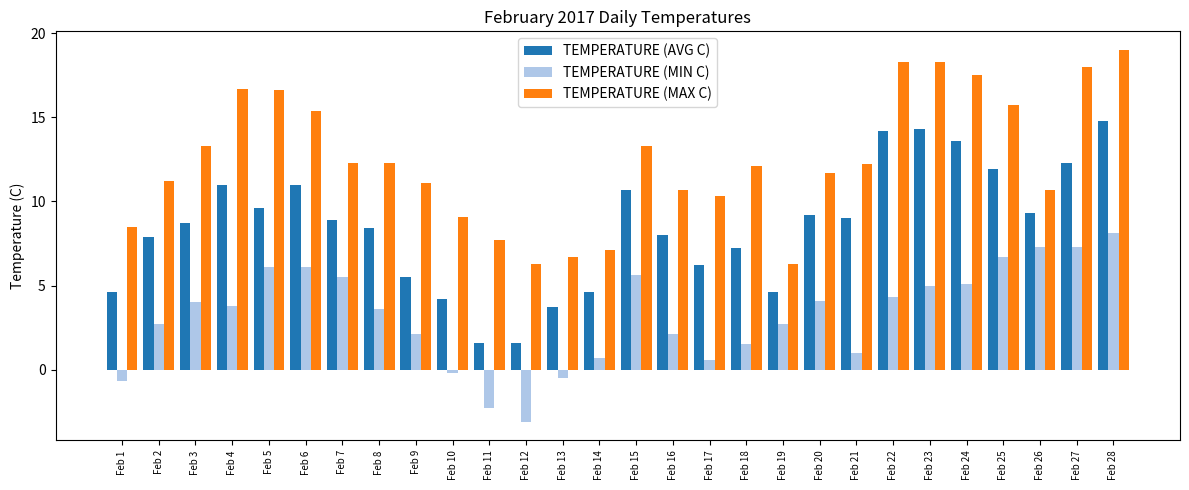

Reading left to right, list all the values displayed in this chart.

TEMPERATURE (AVG C): 4.6	7.9	8.7	11.0	9.6	11.0	8.9	8.4	5.5	4.2	1.6	1.6	3.7	4.6	10.7	8.0	6.2	7.2	4.6	9.2	9.0	14.2	14.3	13.6	11.9	9.3	12.3	14.8
TEMPERATURE (MIN C): -0.7	2.7	4.0	3.8	6.1	6.1	5.5	3.6	2.1	-0.2	-2.3	-3.1	-0.5	0.7	5.6	2.1	0.6	1.5	2.7	4.1	1.0	4.3	5.0	5.1	6.7	7.3	7.3	8.1
TEMPERATURE (MAX C): 8.5	11.2	13.3	16.7	16.6	15.4	12.3	12.3	11.1	9.1	7.7	6.3	6.7	7.1	13.3	10.7	10.3	12.1	6.3	11.7	12.2	18.3	18.3	17.5	15.7	10.7	18.0	19.0